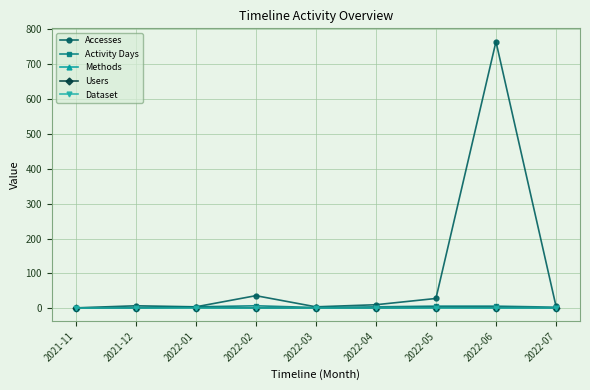

What is the highest value of the Accesses series?

765